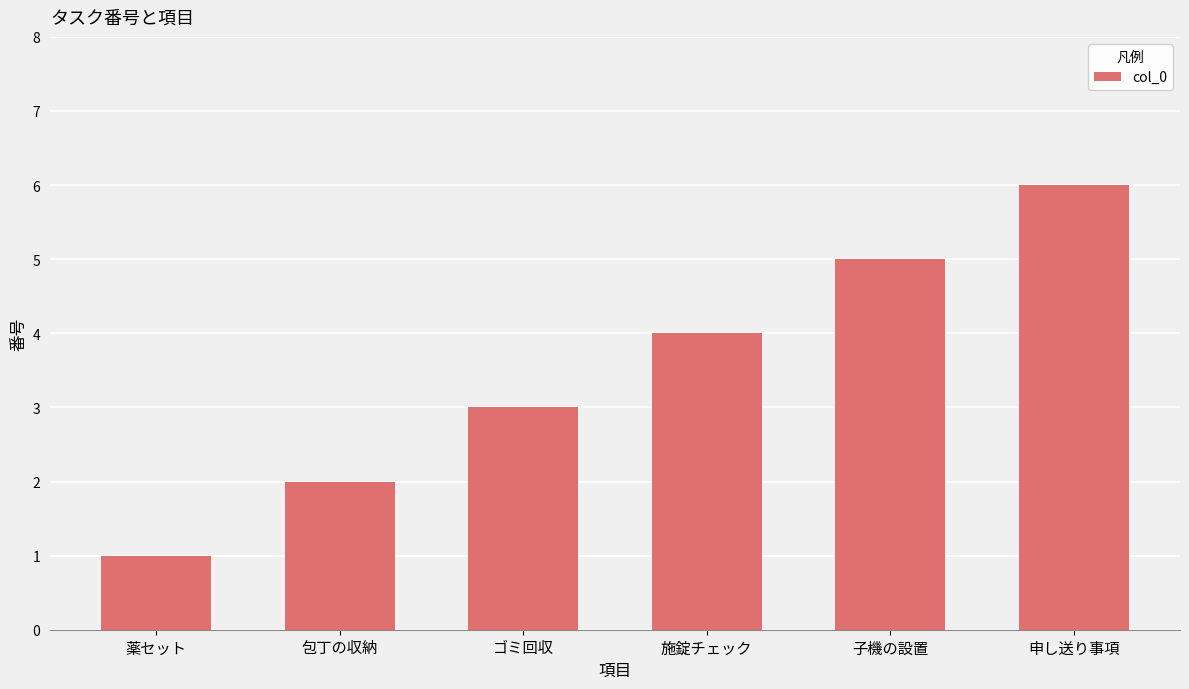

Reading left to right, transcribe all the data shown in this chart.

薬セット=1	包丁の収納=2	ゴミ回収=3	施錠チェック=4	子機の設置=5	申し送り事項=6